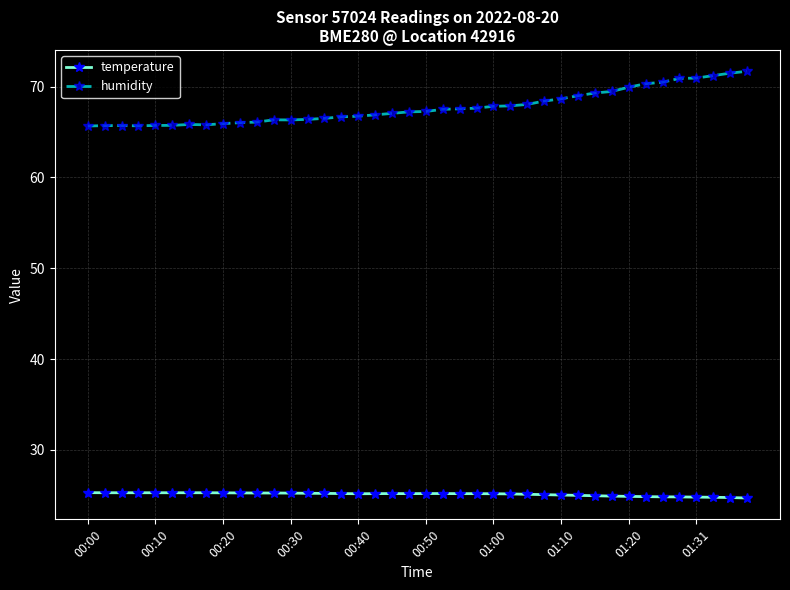

List the series in order of their peak value, lowest first.

temperature, humidity